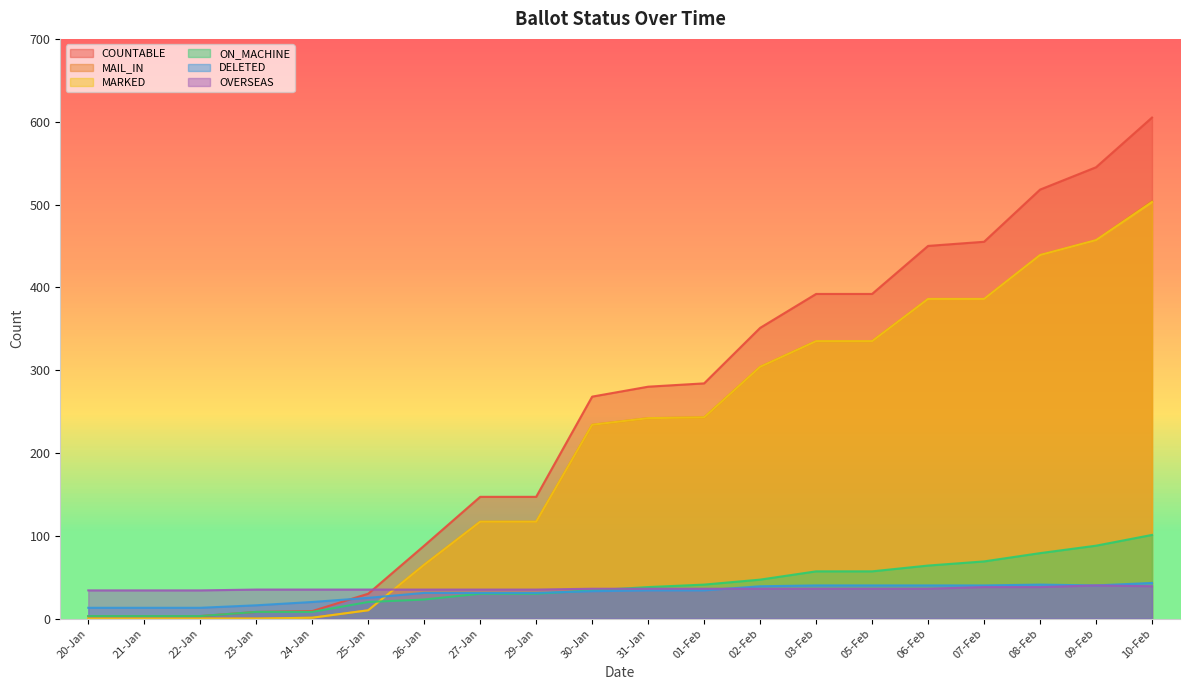

Which series changed the most between 20-Jan and 29-Jan?

COUNTABLE